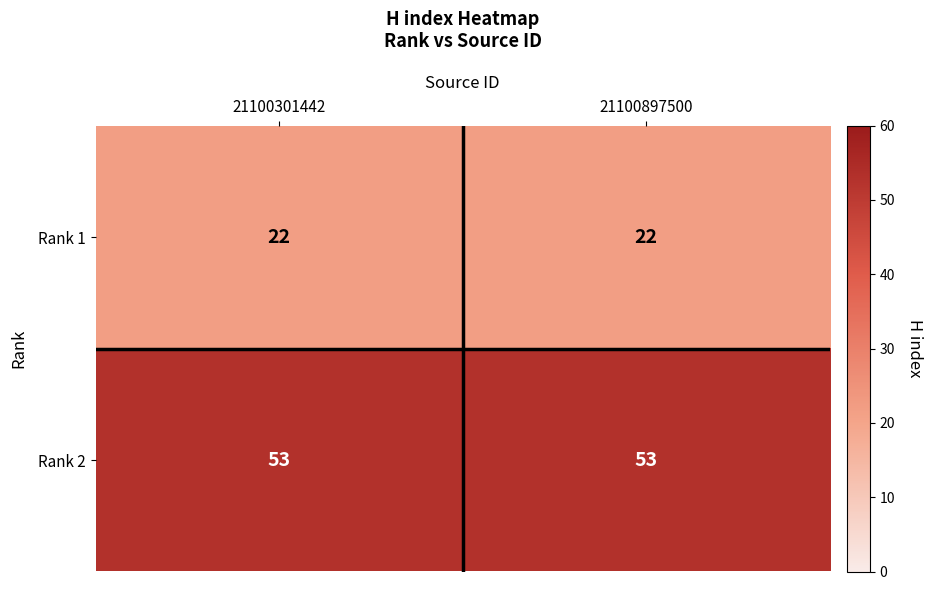

How many data points does each series have?

2